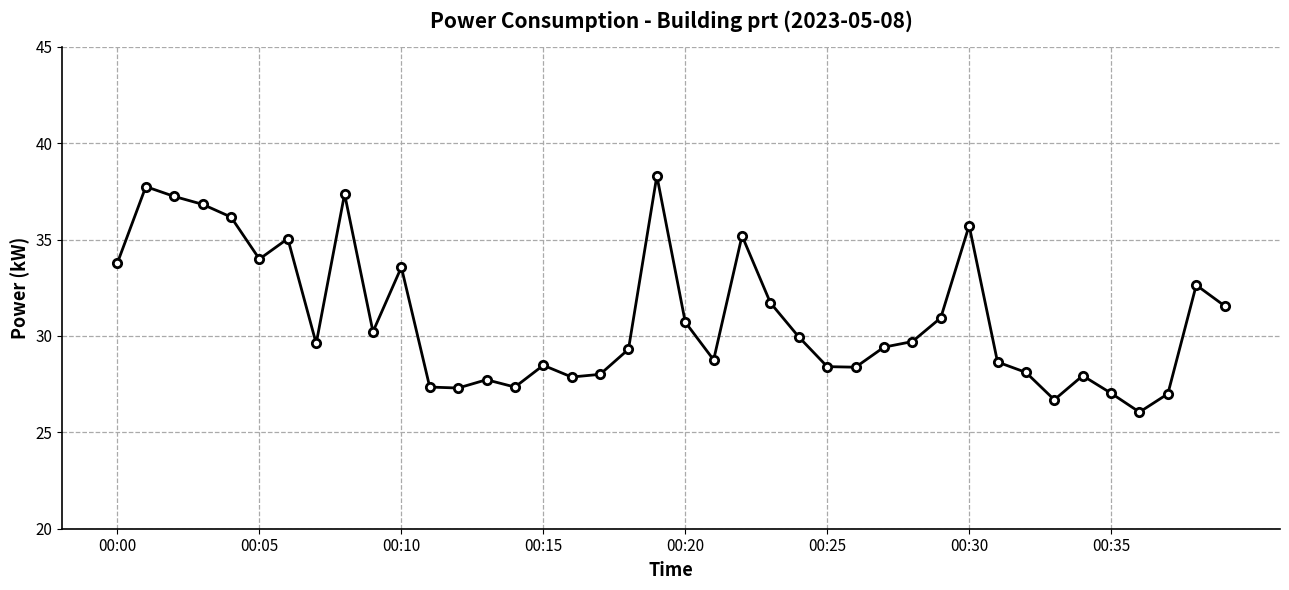

What is the greatest value displayed?

38.3